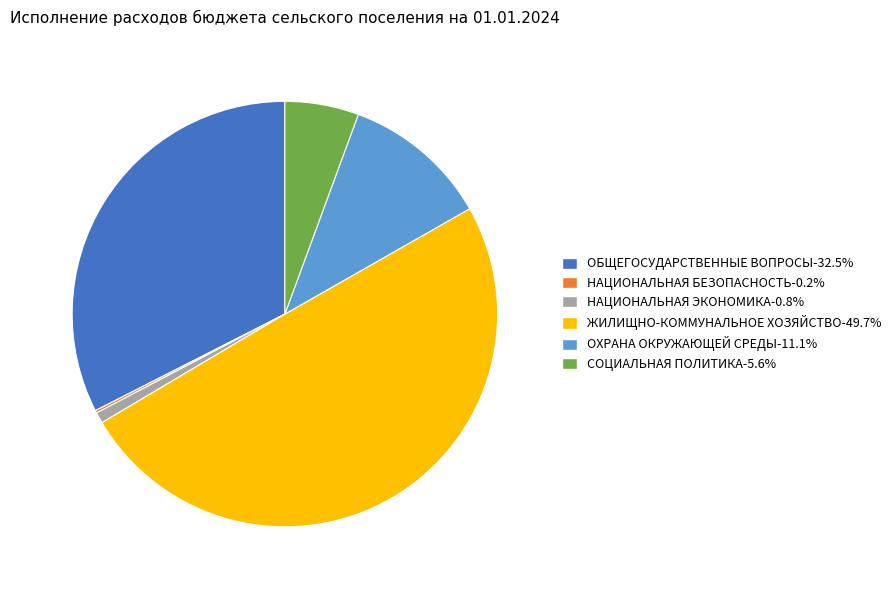

What is the ratio of the value at ЖИЛИЩНО-КОММУНАЛЬНОЕ ХОЗЯЙСТВО to the value at СОЦИАЛЬНАЯ ПОЛИТИКА?

8.9